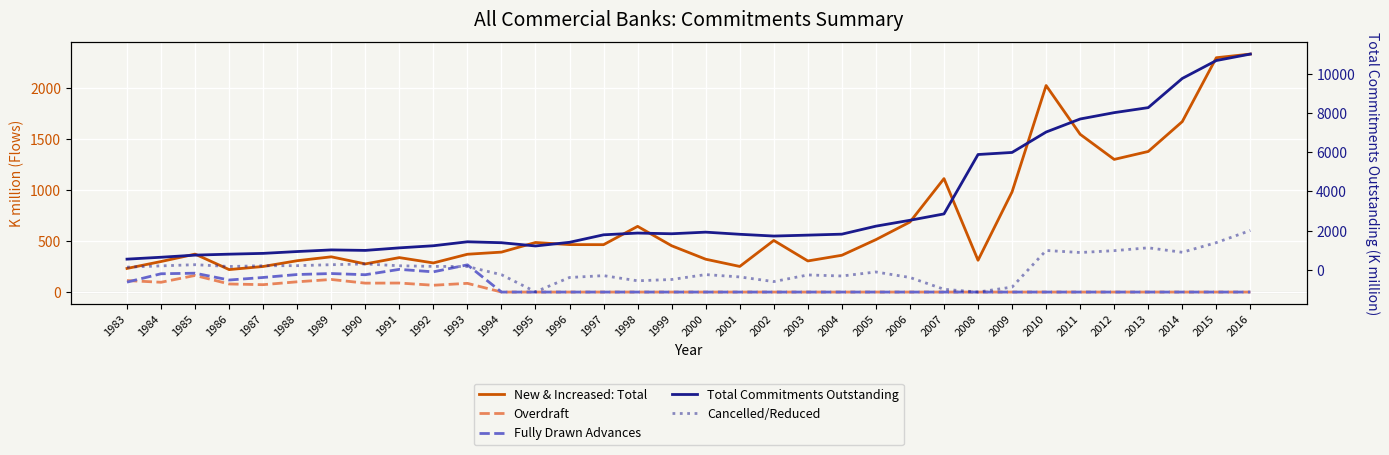

Where do Fully Drawn Advances and Cancelled/Reduced first cross each other?

1990 and 1991